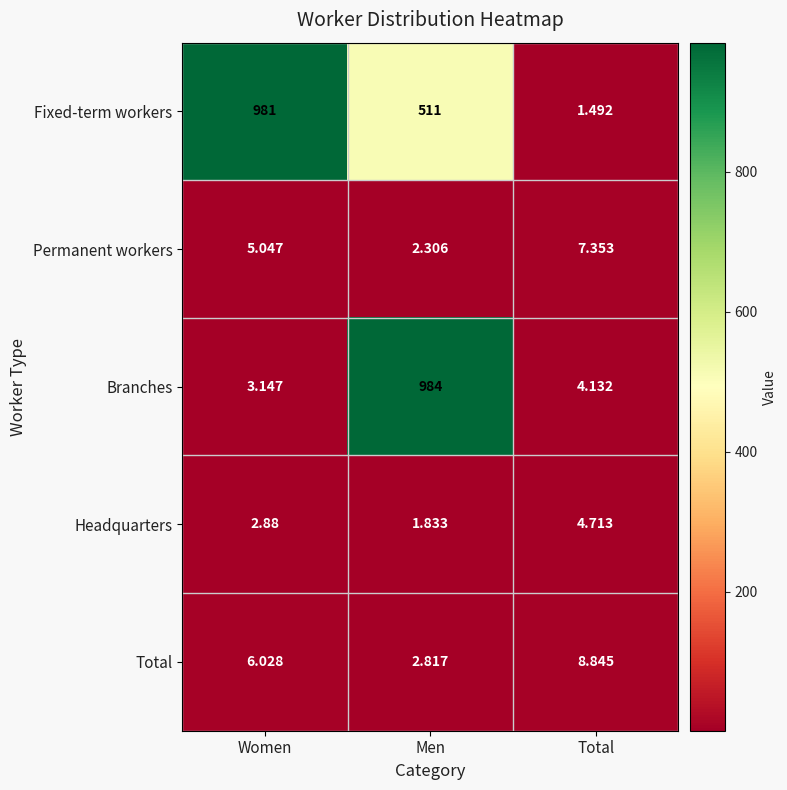

Rank the series at Men from lowest to highest value.

Headquarters, Permanent workers, Total, Fixed-term workers, Branches